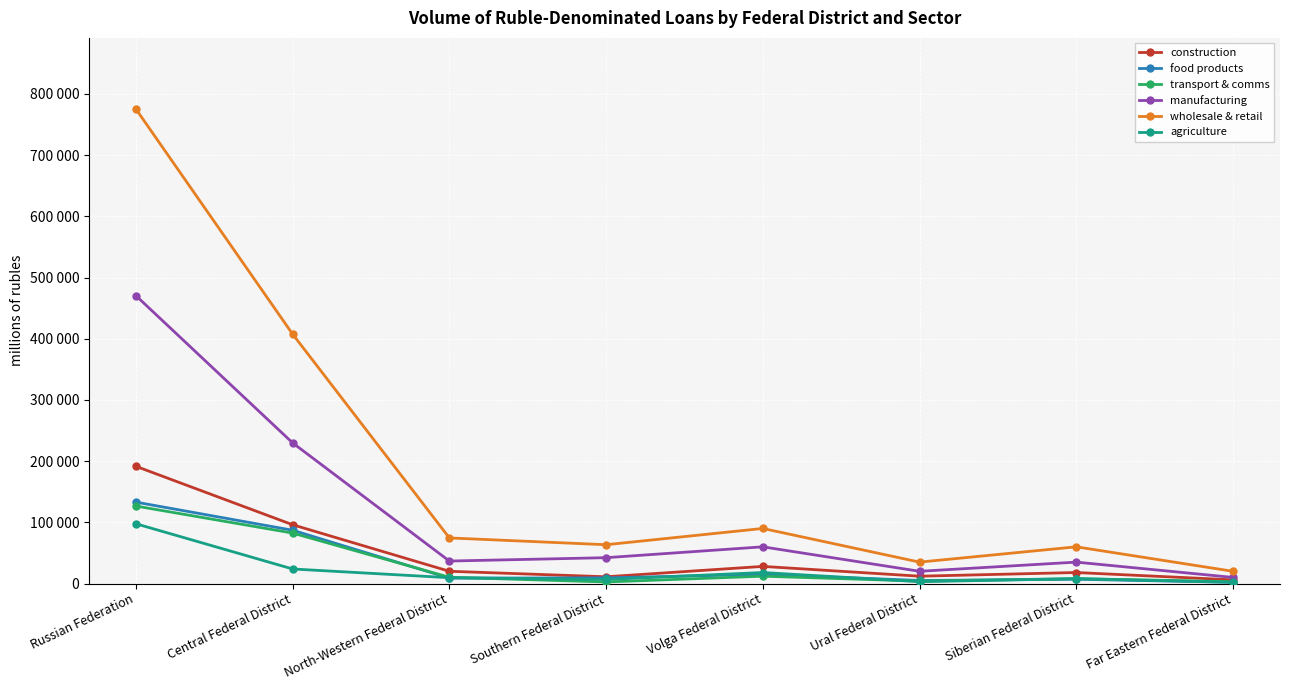

What are all the series names shown in the legend?

construction, food products, transport & comms, manufacturing, wholesale & retail, agriculture